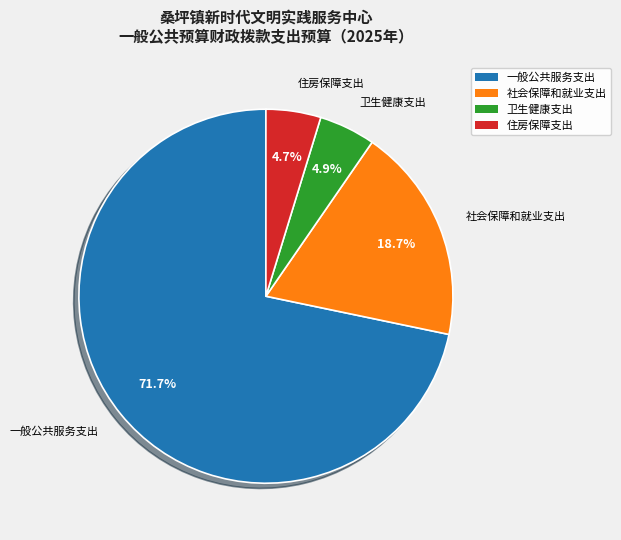

What portion of the pie excludes 住房保障支出?

95.3%